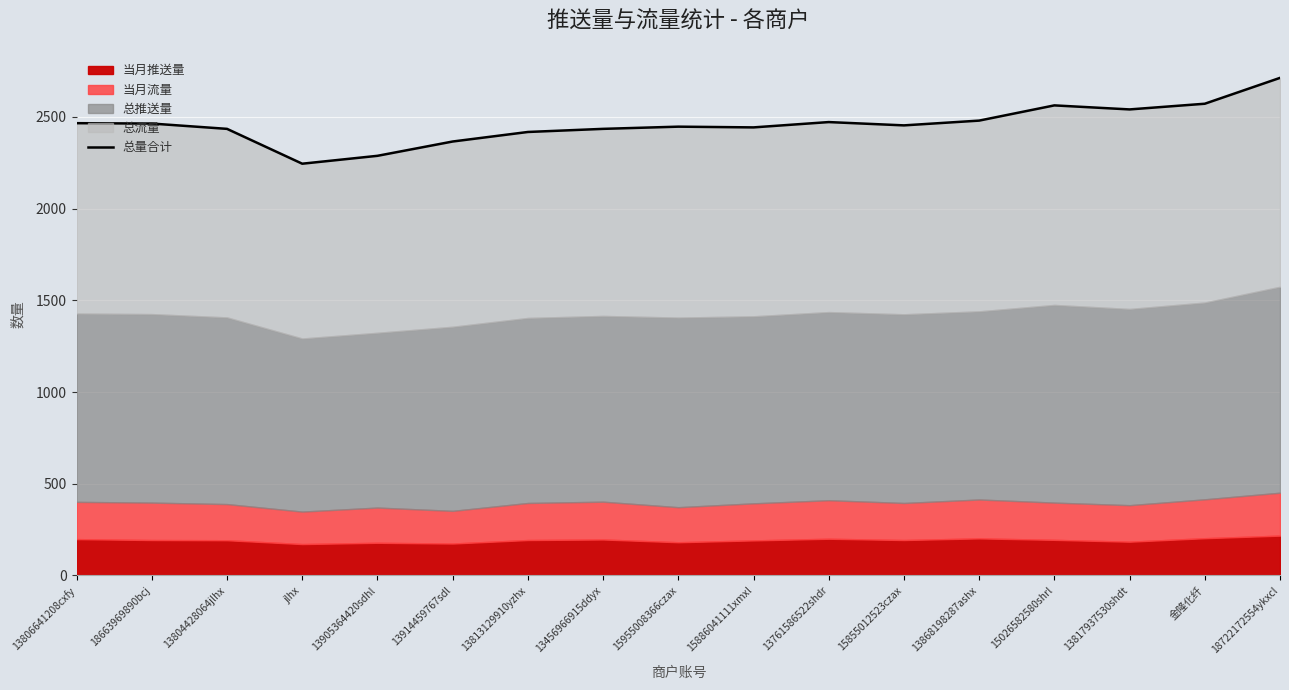

How many lines are shown in the chart?

1